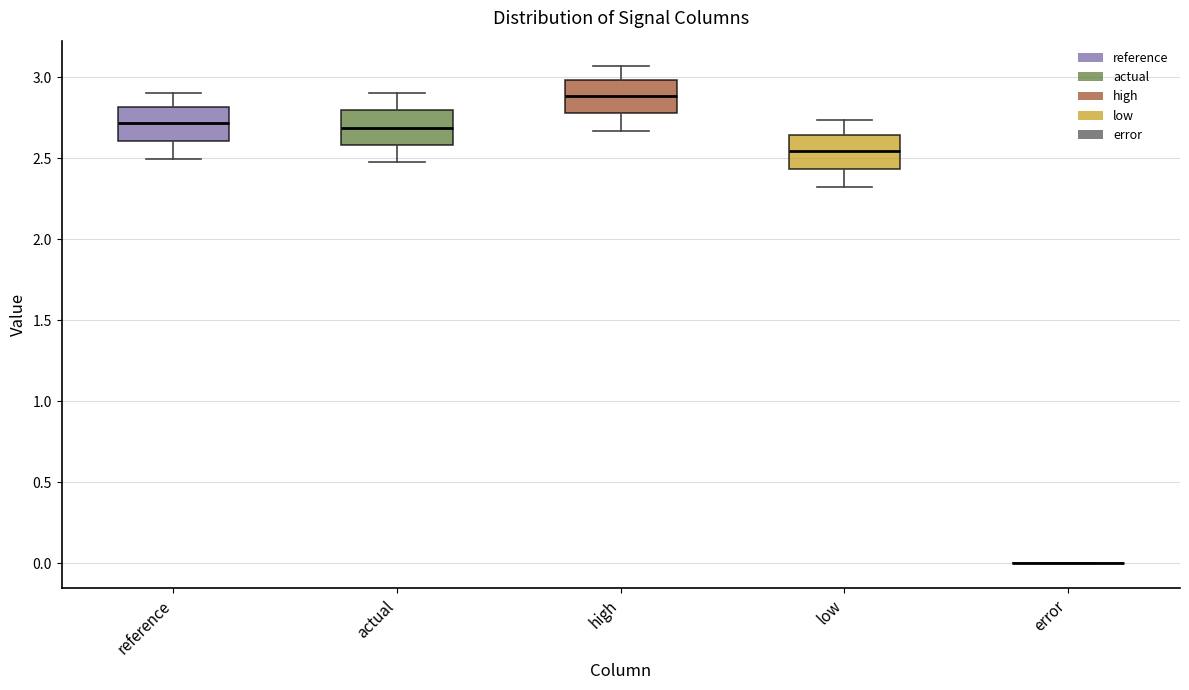

Reading left to right, transcribe this box plot: for each box, give where its median line is, the range the box spans, and where its two whiskers end, as read against the y-axis. The values are not printed on the chart, so give them approximately, as read against the axis.

reference: median 2.70, box 2.60 to 2.80, whiskers 2.50 to 2.90
actual: median 2.70, box 2.60 to 2.80, whiskers 2.50 to 2.90
high: median 2.90, box 2.80 to 3.00, whiskers 2.65 to 3.05
low: median 2.55, box 2.45 to 2.65, whiskers 2.30 to 2.75
error: box collapsed to a line at 0.00, whiskers 0.00 to 0.00